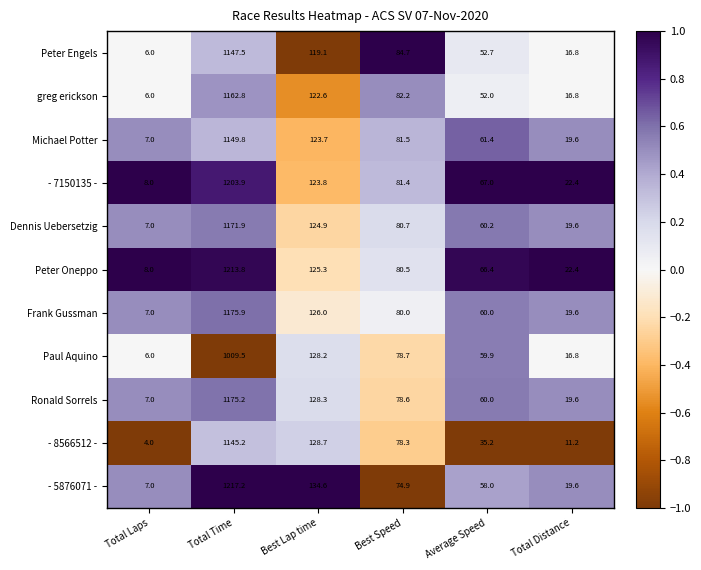

The Dennis Uebersetzig series shows 80.7 at Best Speed. True or false?

True